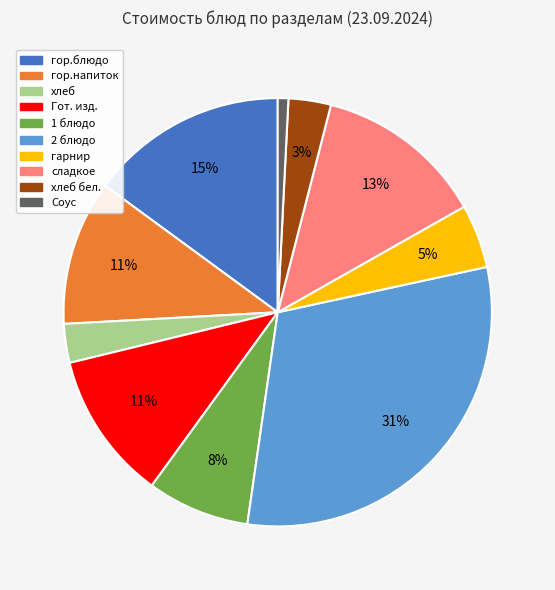

Is there a majority slice in this chart?

No